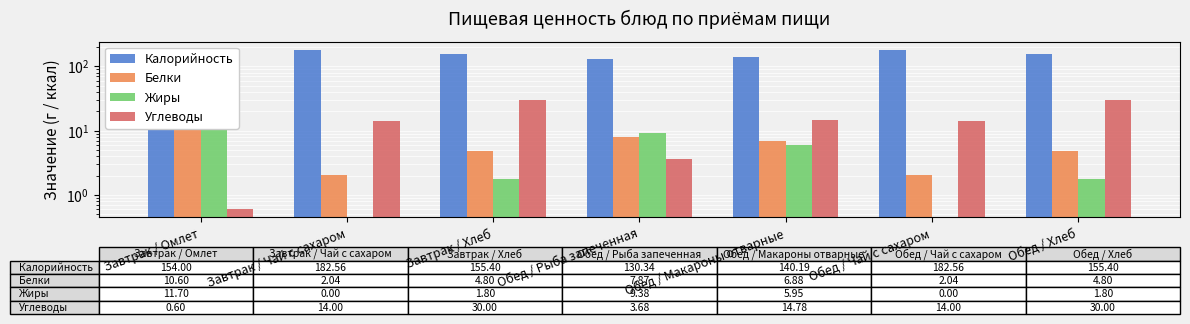

How many series are shown in this chart?

4